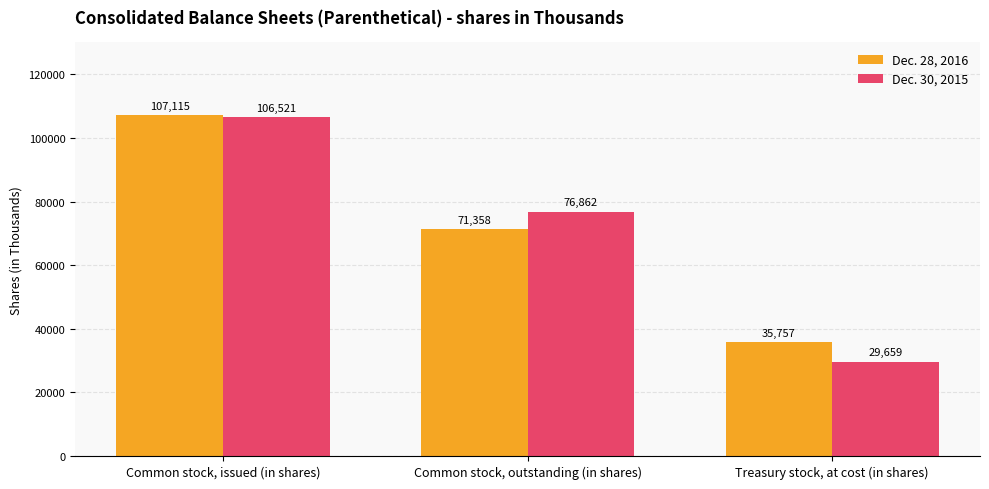

What is the difference between the highest and lowest values at Common stock, outstanding (in shares)?

5504